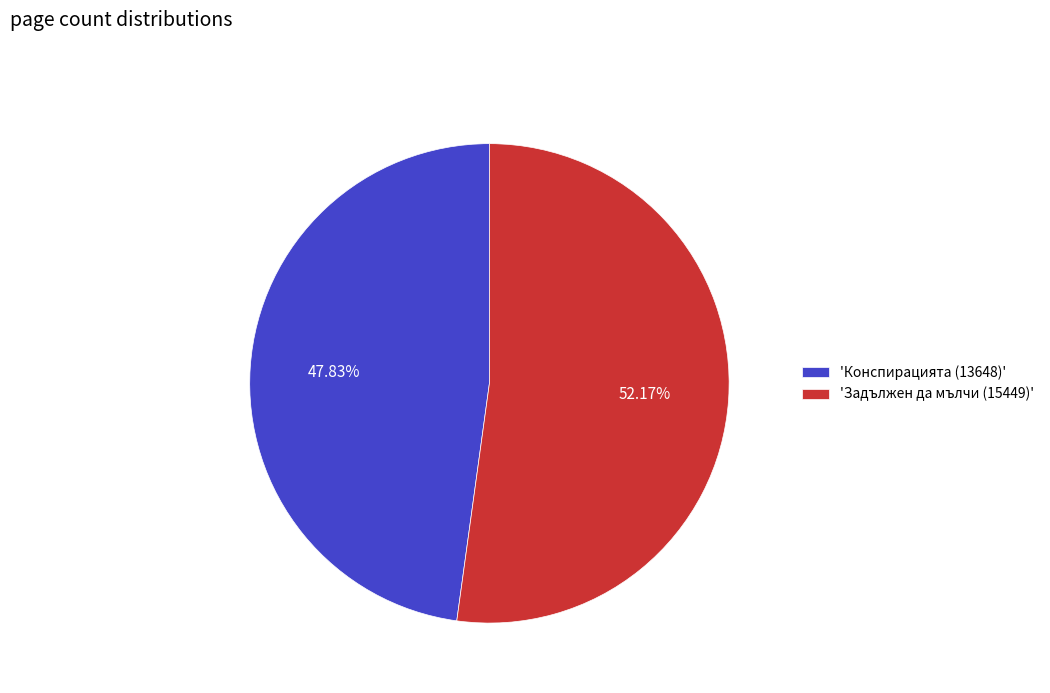

Do 'Конспирацията (13648)' and 'Задължен да мълчи (15449)' together represent more than half of the pie?

Yes